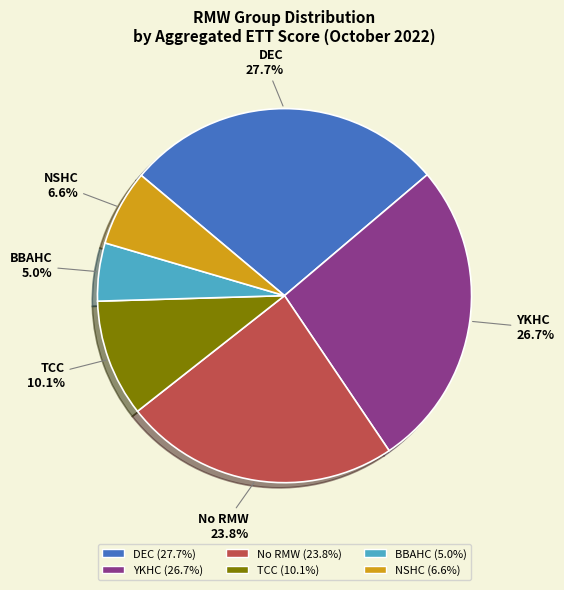

Combined, do DEC and NSHC account for over 50%?

No